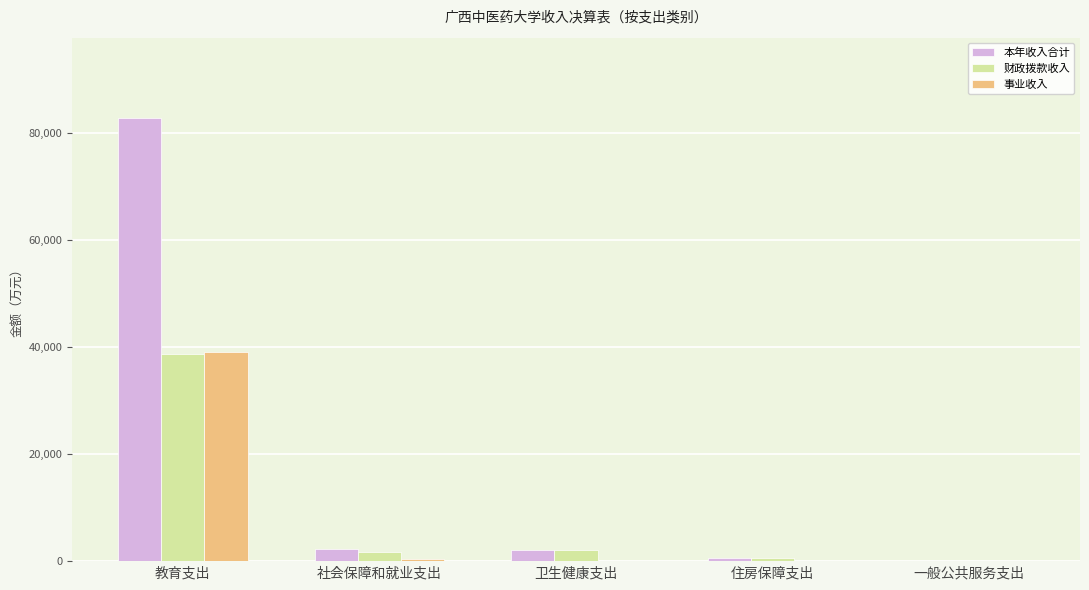

Count the number of data series in this chart.

3